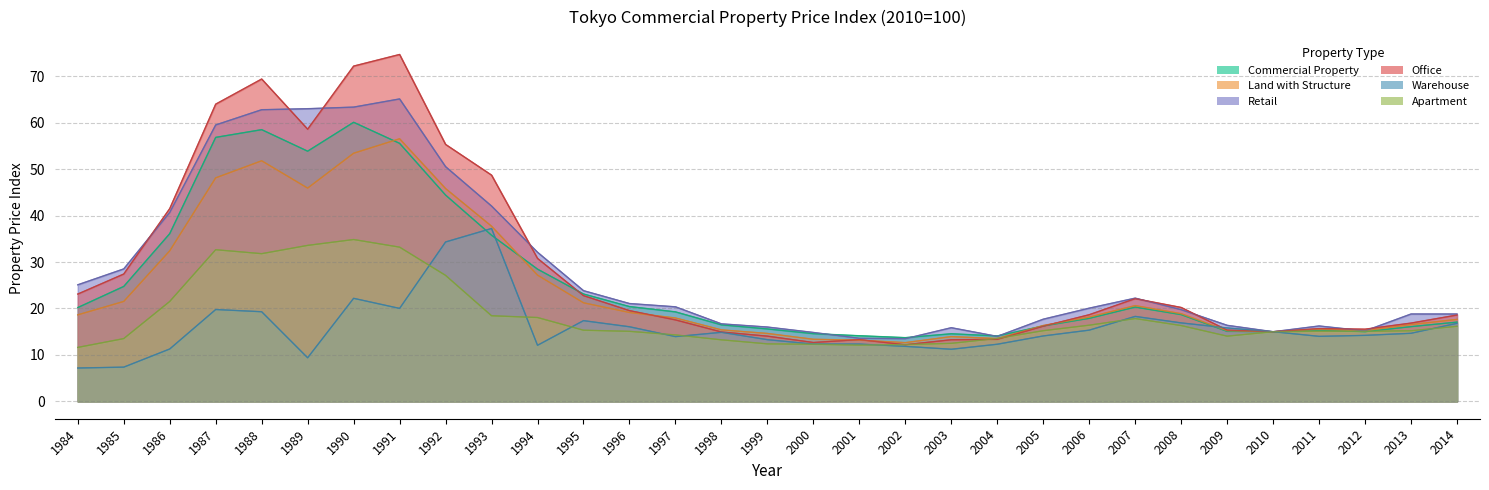

Which series changed the most between 2003 and 2011?

Warehouse